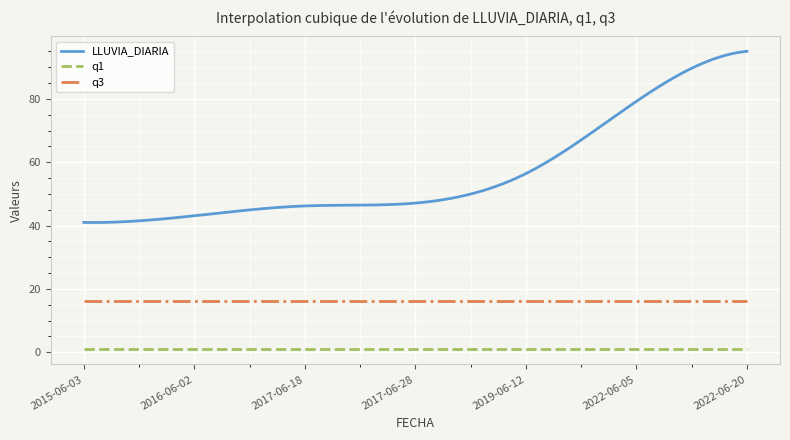

True or false: q3 and LLUVIA_DIARIA cross at least once.

False